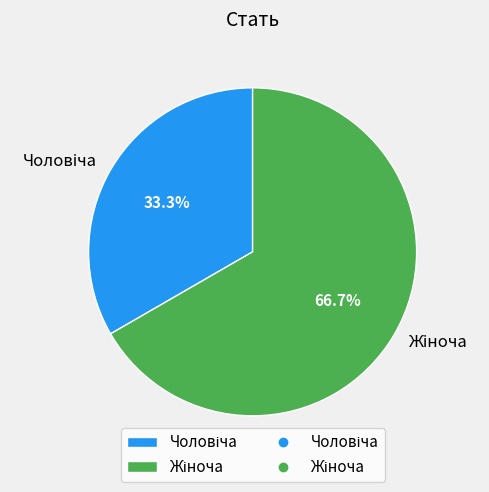

Is there any slice that represents more than half of the pie?

Yes